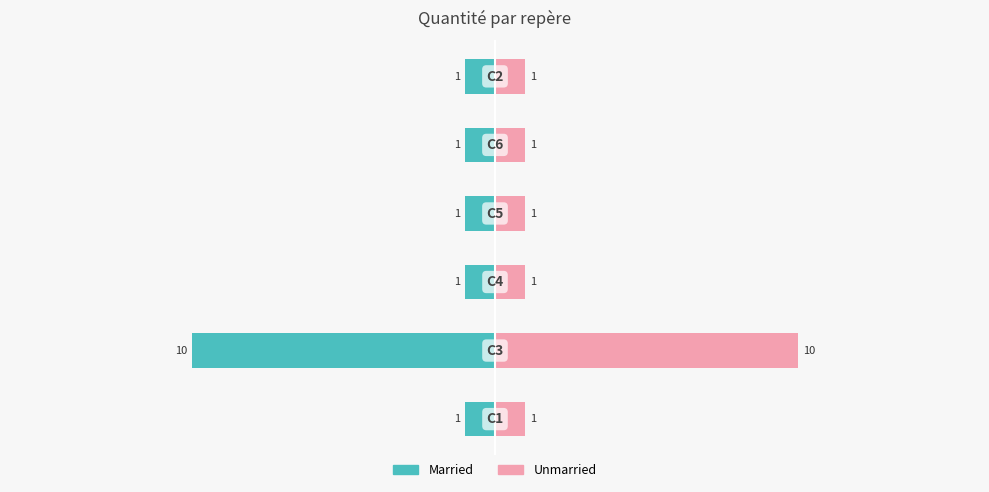

How many bars are there in each group?

2